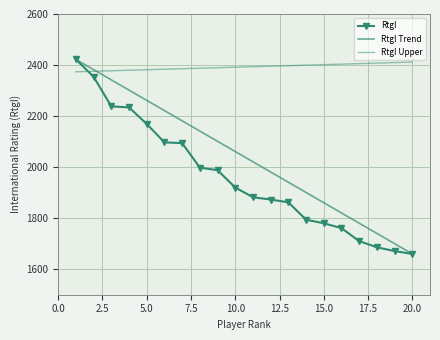

Reading right to left, transcribe all the data shown in this chart.

RtgI: 1660.0	1671.0	1686.0	1710.0	1761.0	1780.0	1794.0	1862.0	1873.0	1882.0	1920.0	1988.0	1998.0	2094.0	2097.0	2169.0	2234.0	2238.0	2354.0	2422.0
RtgI Trend: 1660.0	1700.1	1740.2	1780.3	1820.4	1860.5	1900.6	1940.7	1980.8	2020.9	2061.1	2101.2	2141.3	2181.4	2221.5	2261.6	2301.7	2341.8	2381.9	2422.0
RtgI Upper: 2411.6	2409.6	2407.6	2405.6	2403.6	2401.6	2399.6	2397.6	2395.6	2393.6	2391.6	2389.6	2387.6	2385.6	2383.6	2381.6	2379.6	2377.6	2375.6	2373.6